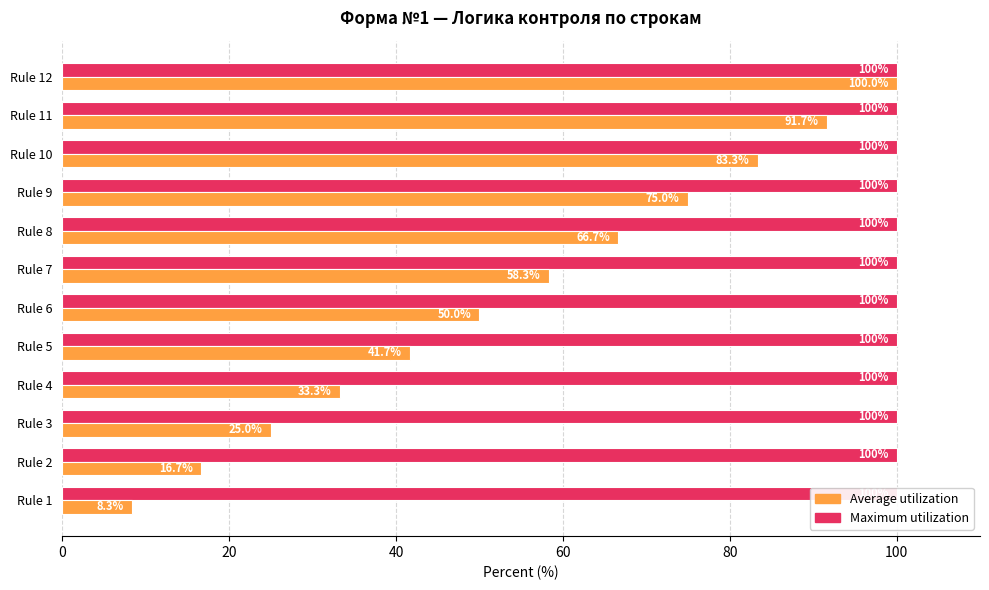

Reading left to right, list all the values displayed in this chart.

Maximum (rule index / 12 * 100 full): 0.3	0.3	0.3	0.3	0.3	0.3	0.3	0.3	0.3	0.3	0.3	0.3
Average (rule index proportion): 8.3	16.7	25.0	33.3	41.7	50.0	58.3	66.7	75.0	83.3	91.7	100.0